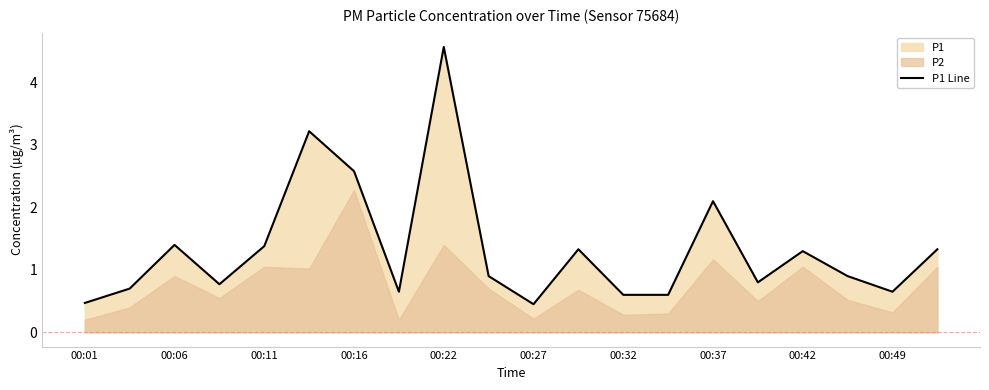

What is the average value?

1.3